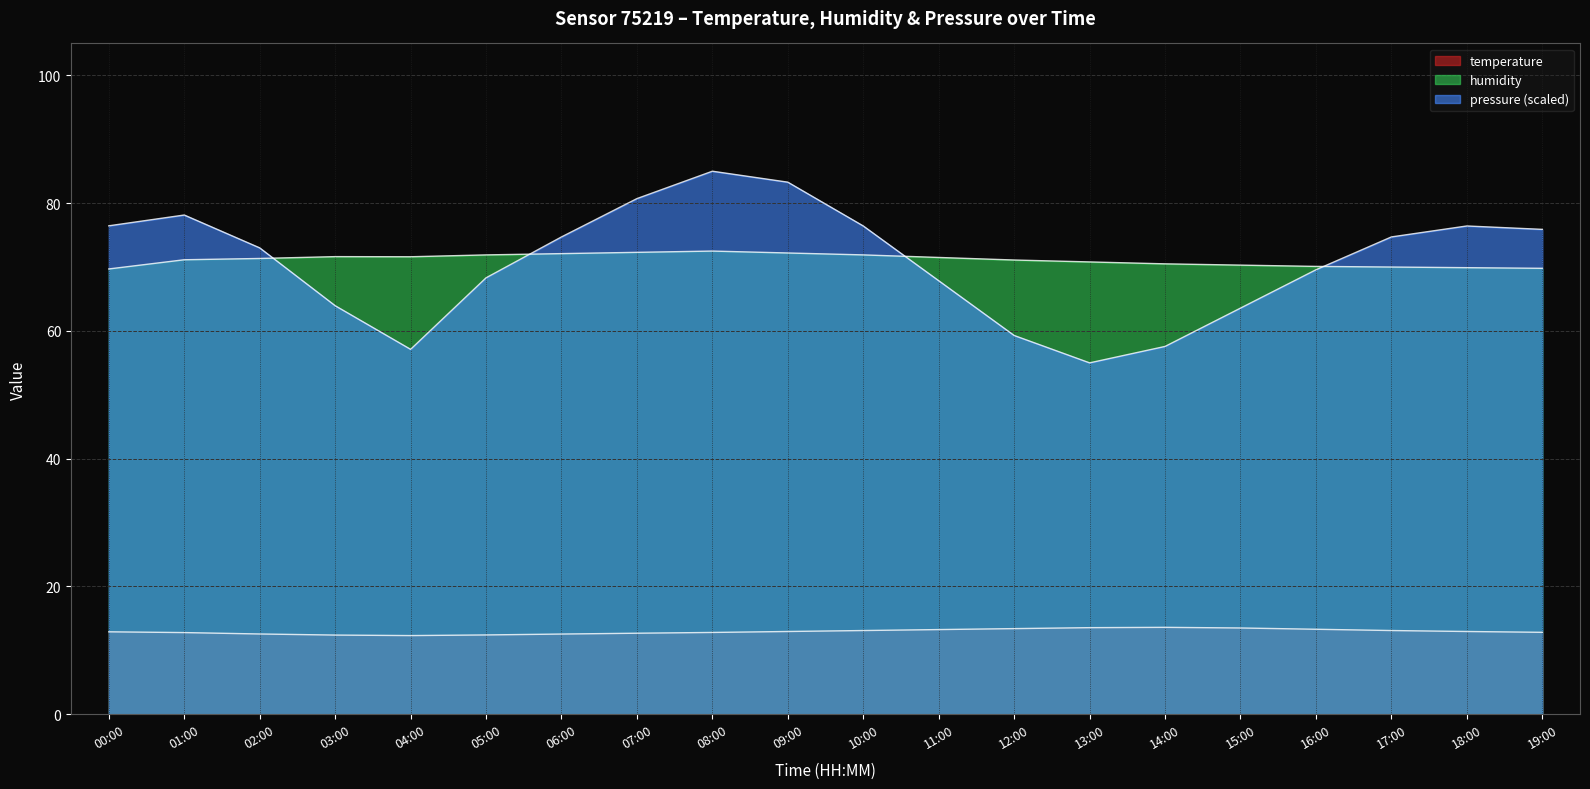

What is the value of the humidity point at the 8th from the left?

72.3